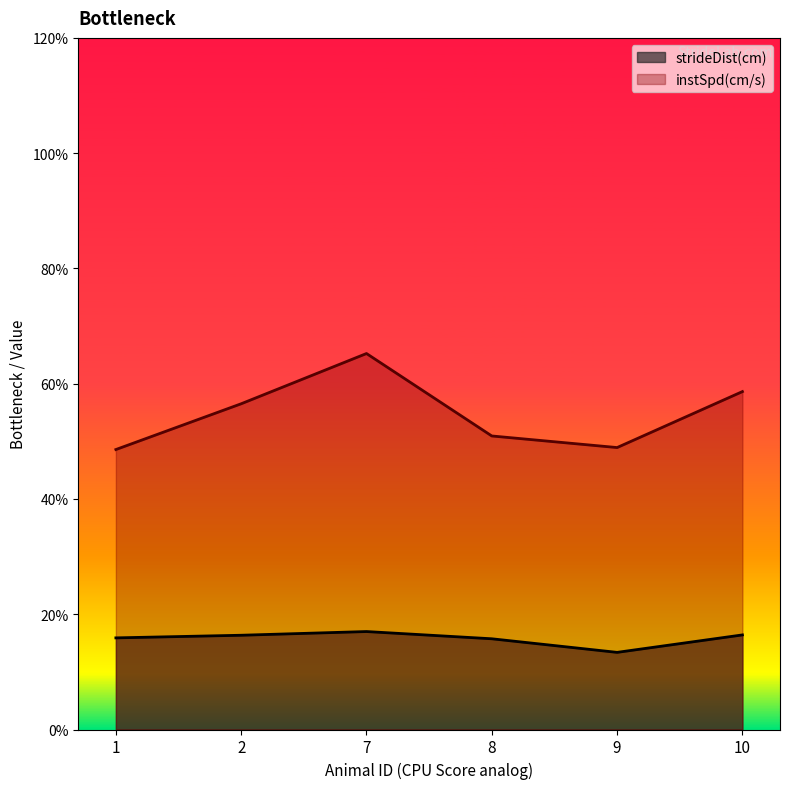

True or false: strideDist(cm) and instSpd(cm/s) intersect in this chart.

False